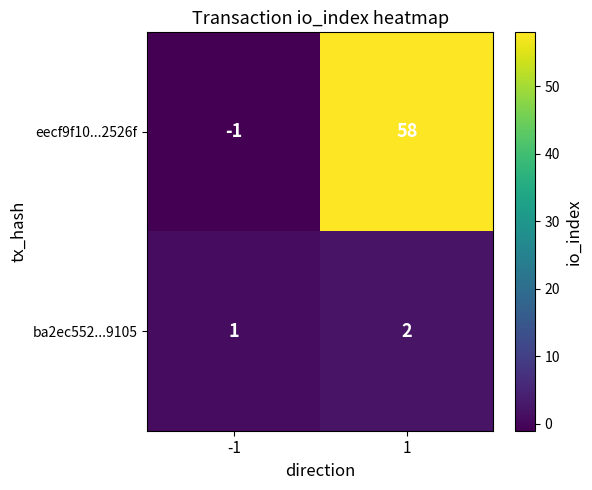

What is the spread (max minus min) of values at -1?

2